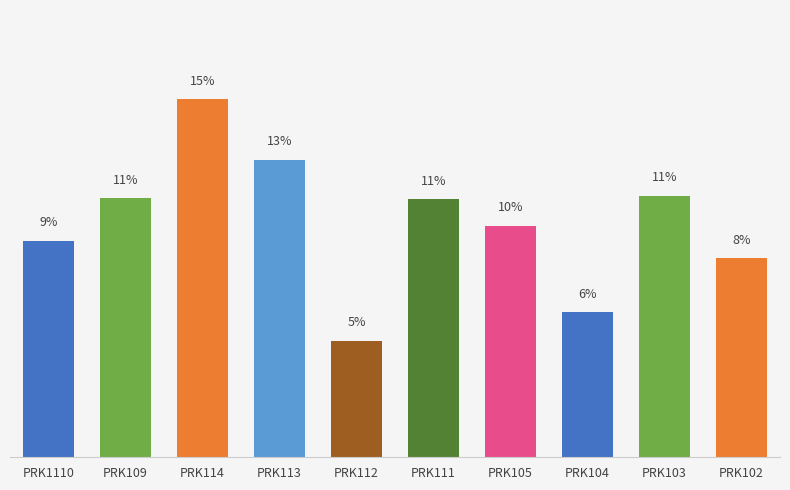

Does the chart contain any negative values?

No